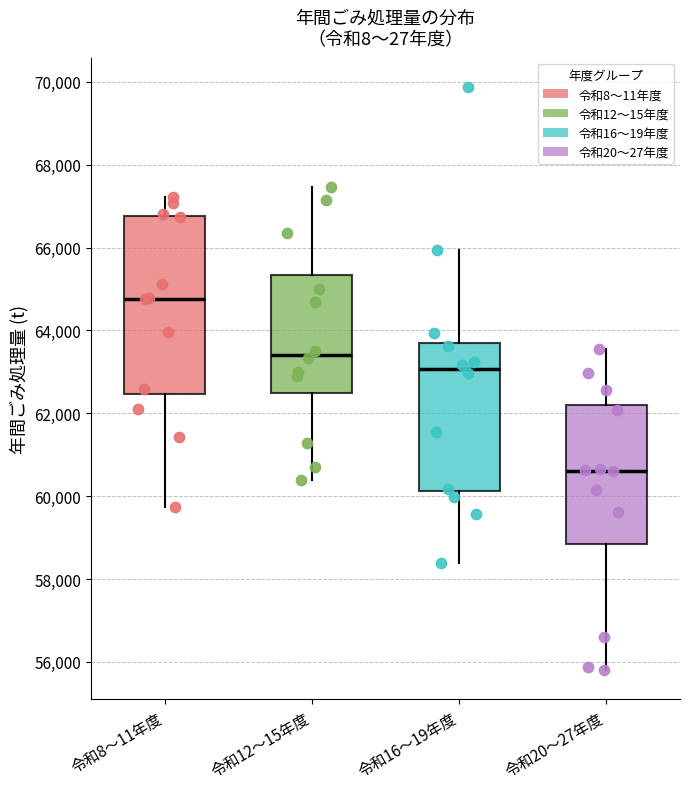

Where is the upper edge of the box for 令和20〜27年度 on the y-axis? The values are not printed on the chart, so give them approximately, as read against the axis.

62200